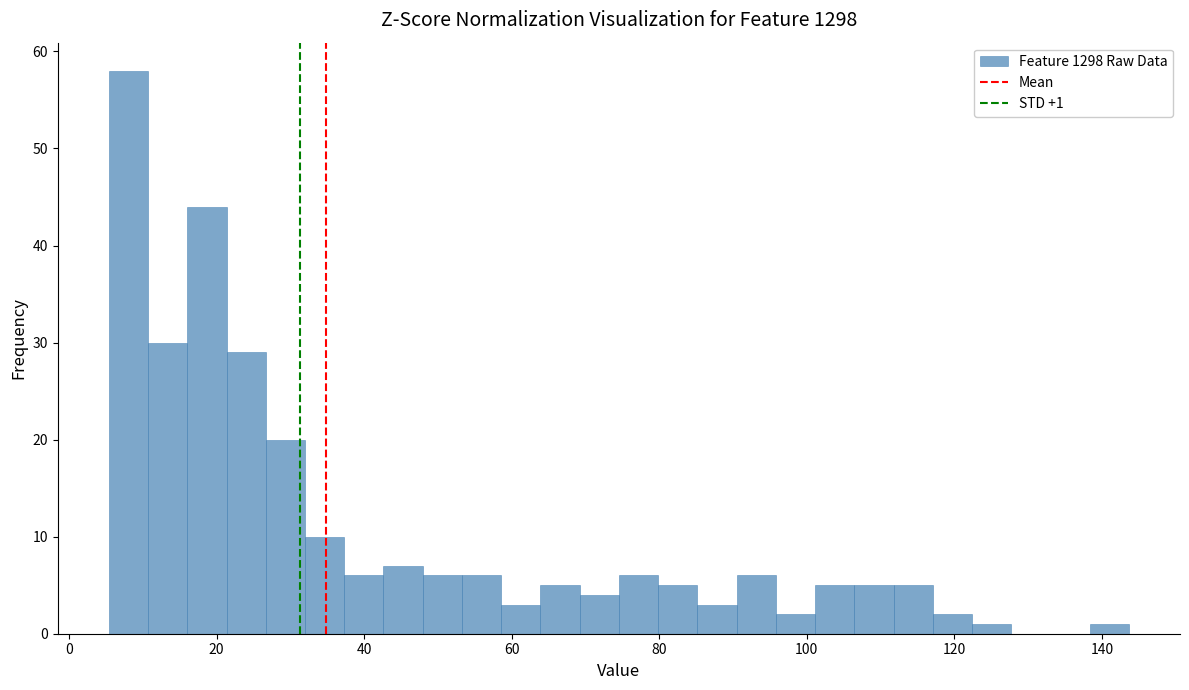

Around what value on the x-axis is the tallest bar? Give the approximate position of its centre, as read against the axis.

8